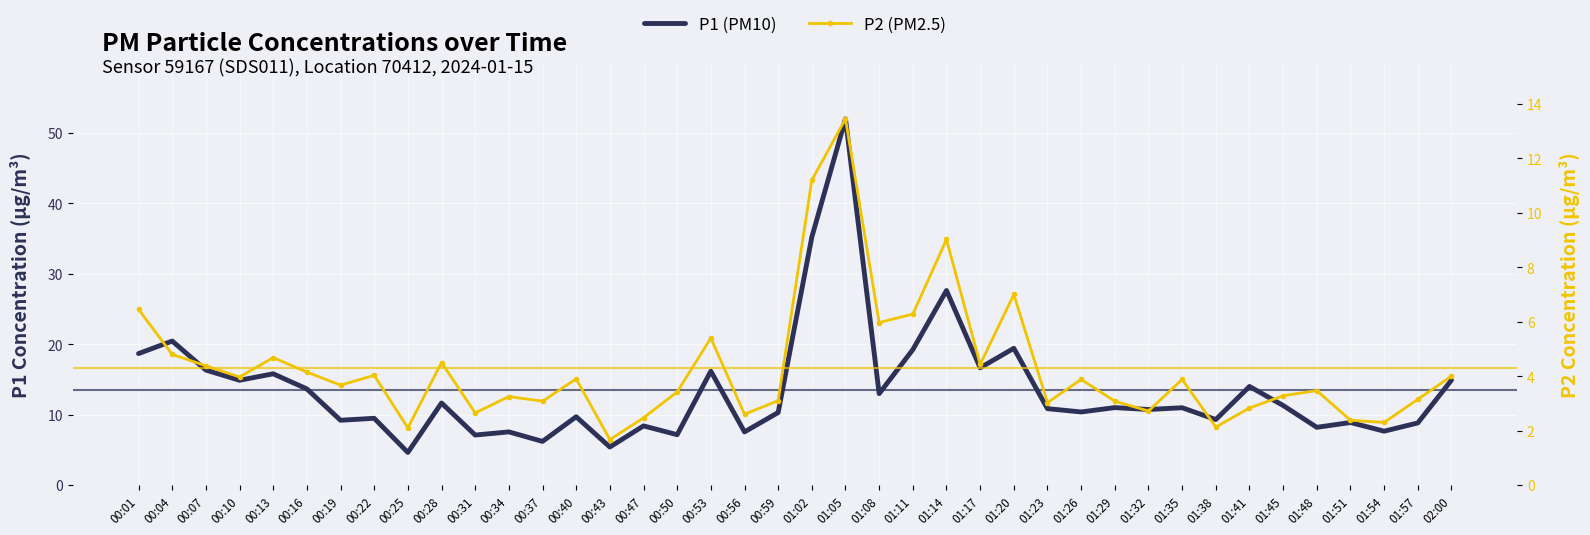

In P2 (PM2.5), how many points are lower than both neighbors (excluding endpoints)?

13